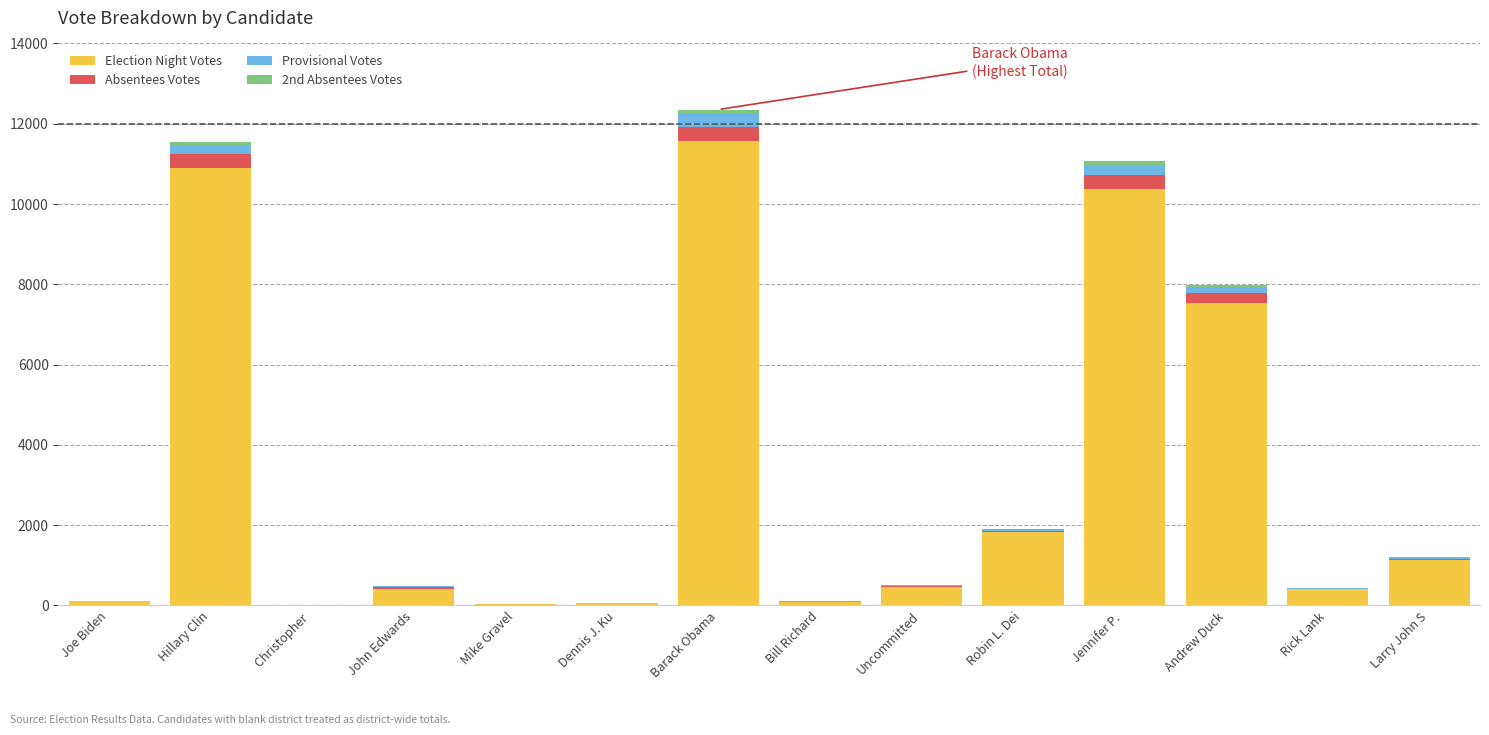

What value does the Election Night Votes series have at Bill Richard, to the nearest 100?

100